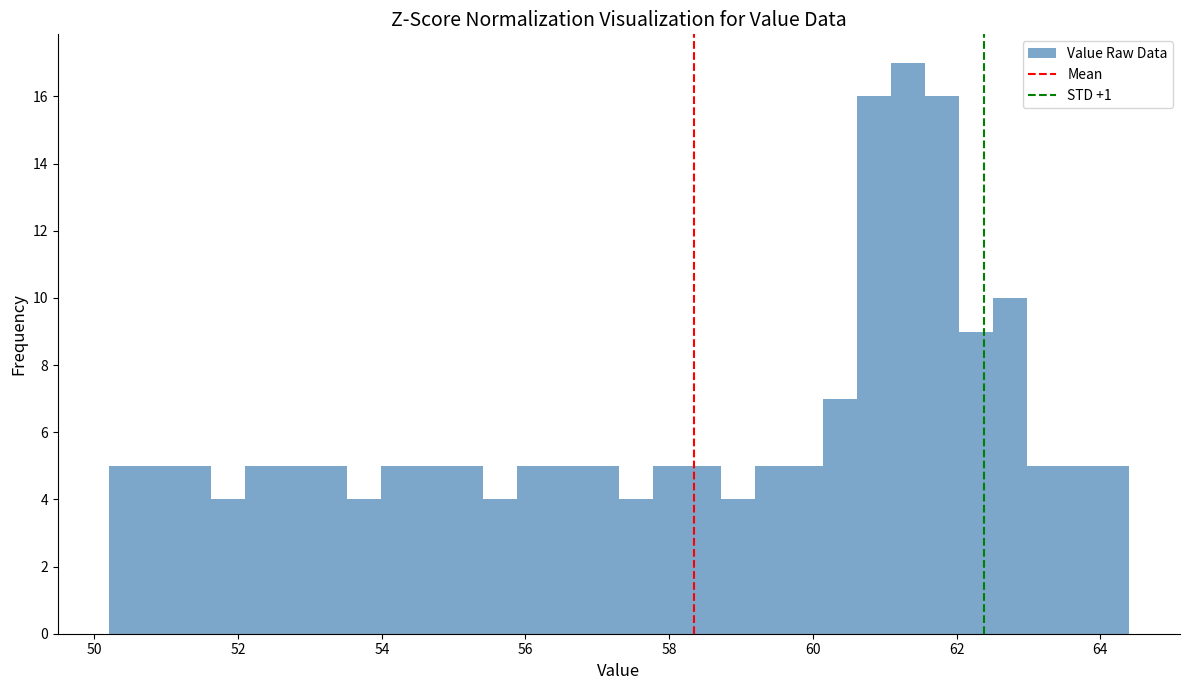

Read against the x-axis, roughly where is the centre of the tallest bar?

61.4